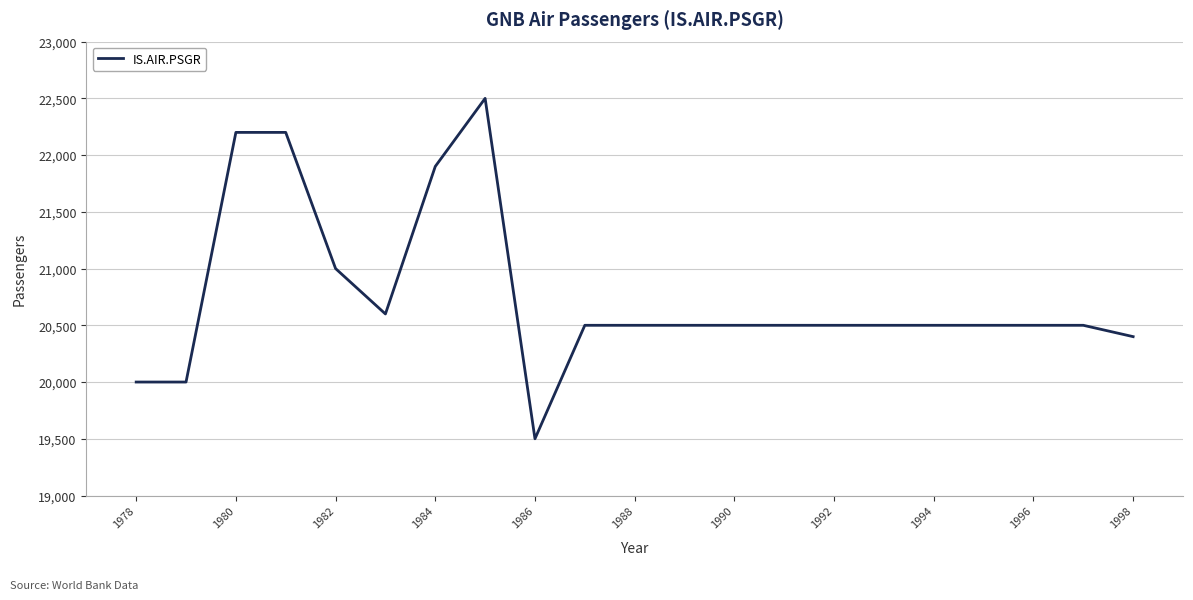

What is the minimum value shown in the chart?

19500